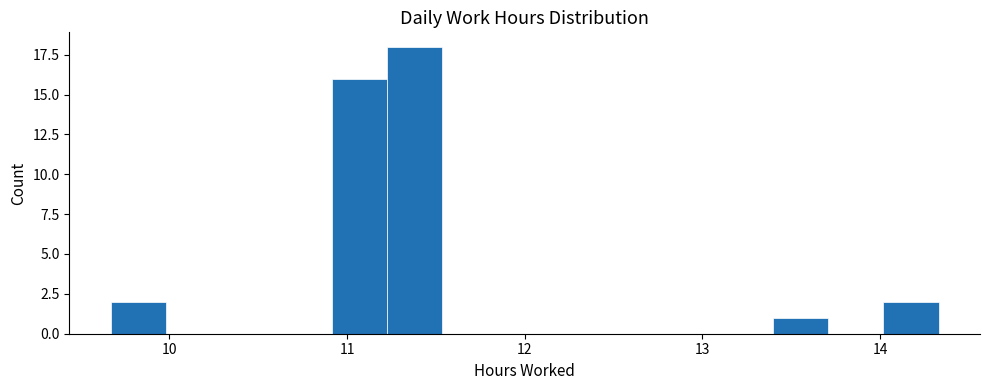

Read against the x-axis, roughly where is the centre of the tallest bar?

11.4